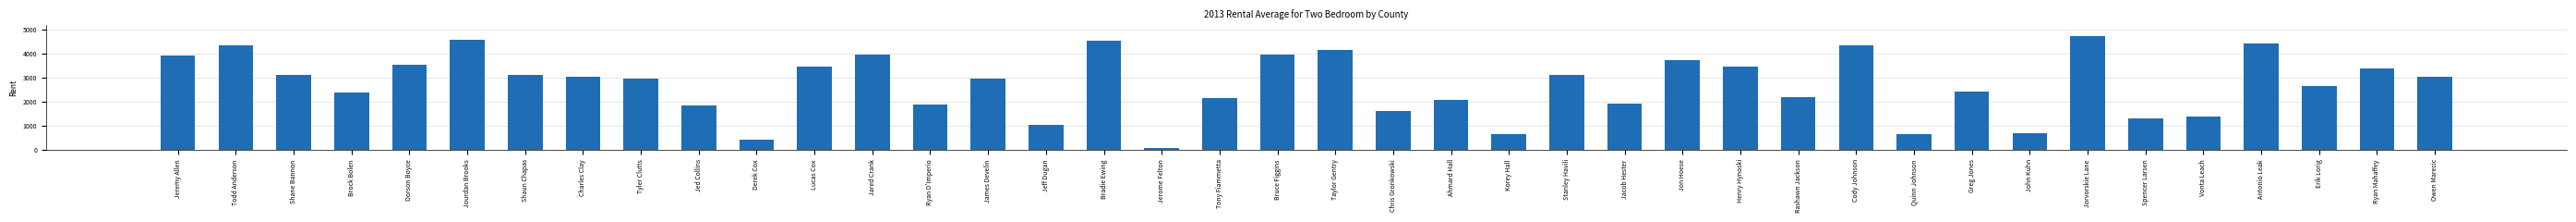

The chart shows a value of 3983 at Bruce Figgins. True or false?

True